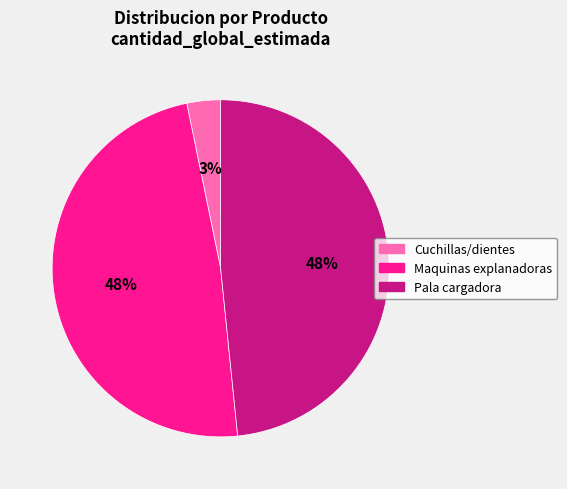

Does Pala cargadora represent more than half of the total?

No